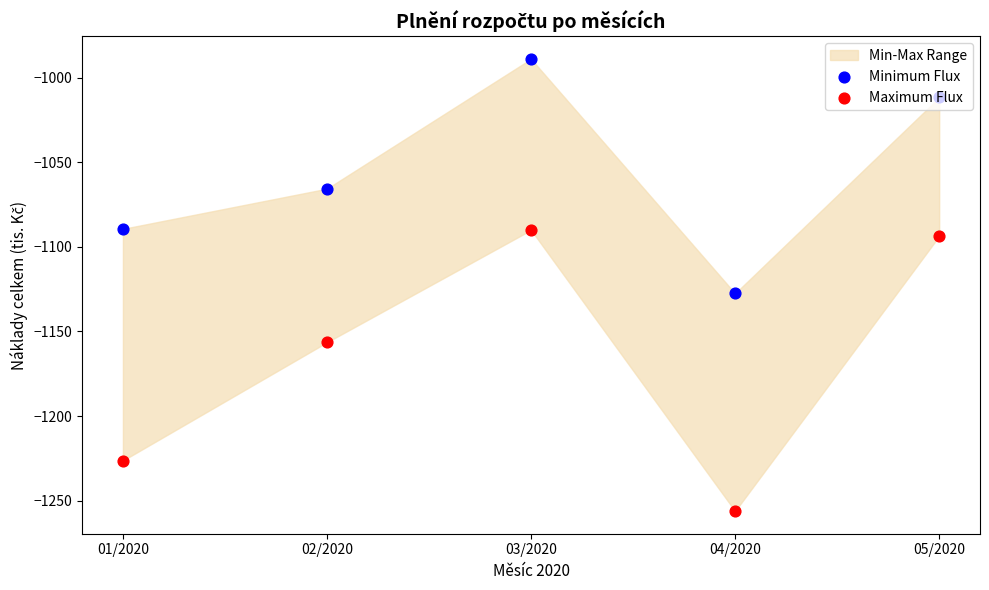

Which series reaches the maximum Y coordinate?

Minimum Flux